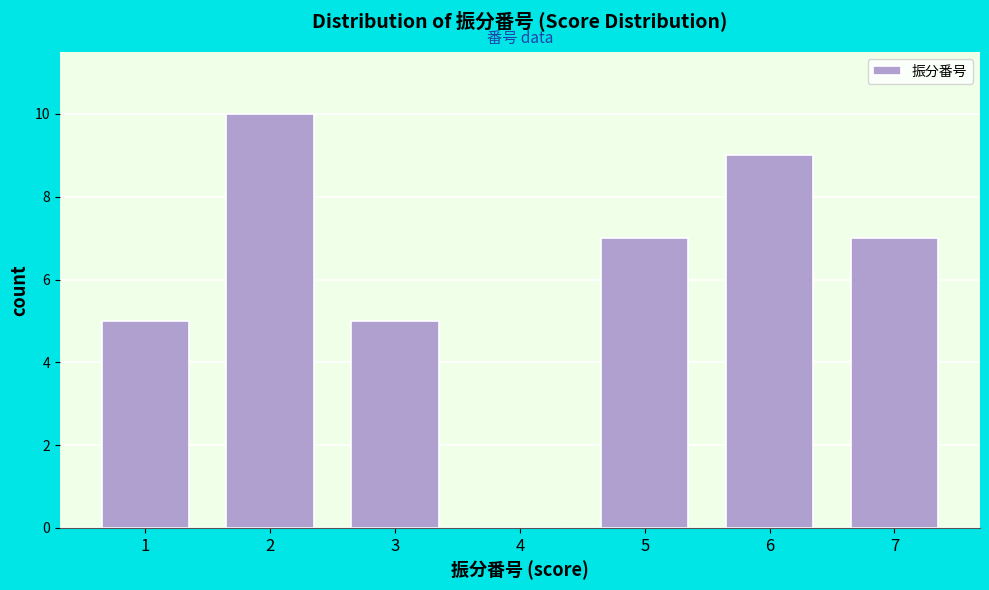

Reading right to left, list all the values displayed in this chart.

7=7	6=9	5=7	4=0	3=5	2=10	1=5